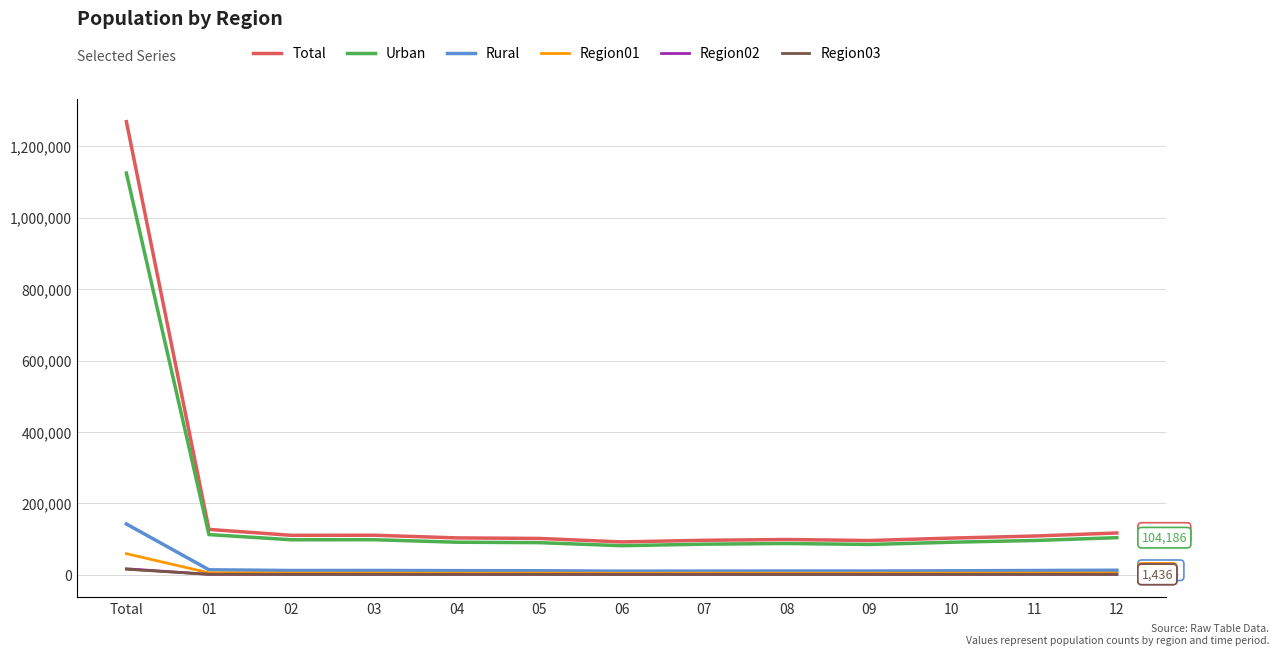

At which category is the sum across all series the highest?

Total